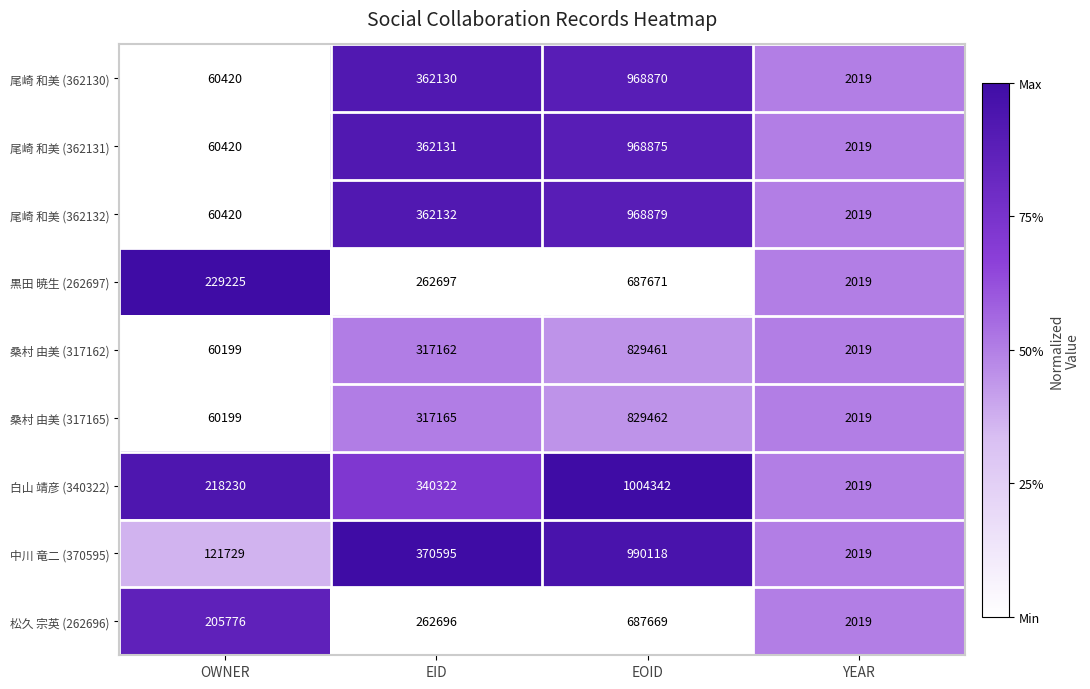

At which category is the sum across all series the highest?

EOID